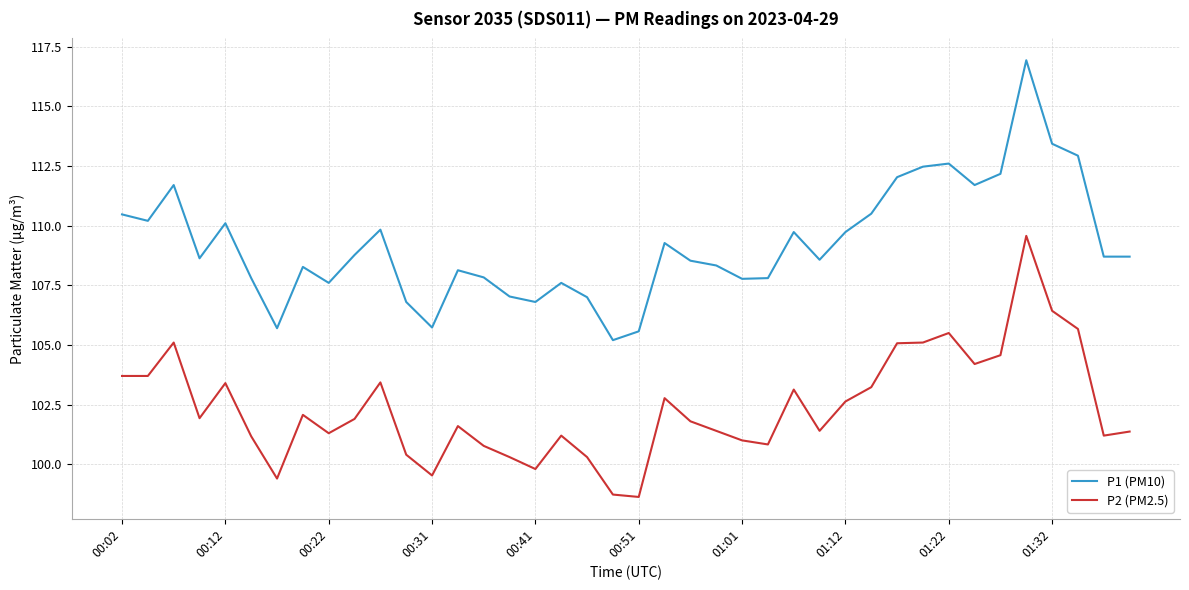

True or false: P2 (PM2.5) and P1 (PM10) cross at least once.

False